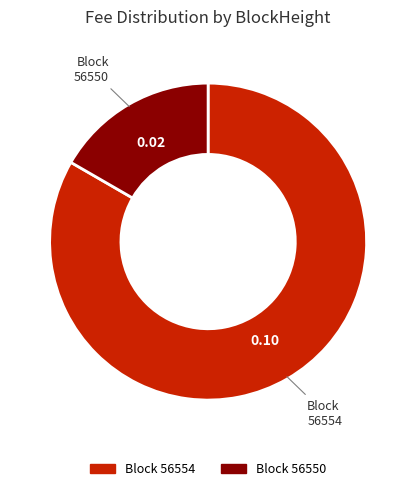

Is there any slice that represents more than half of the pie?

Yes